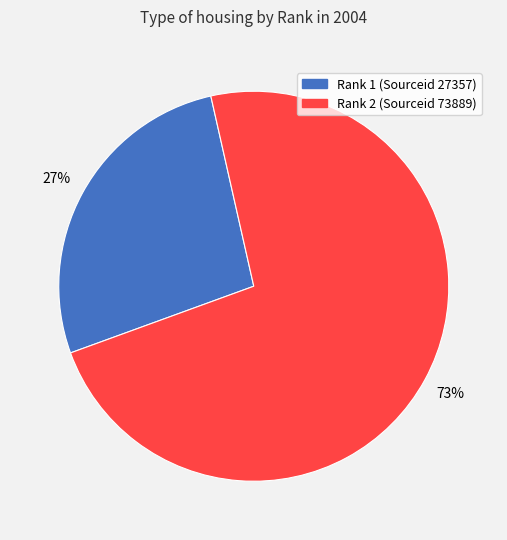

How many slices are in this pie chart?

2